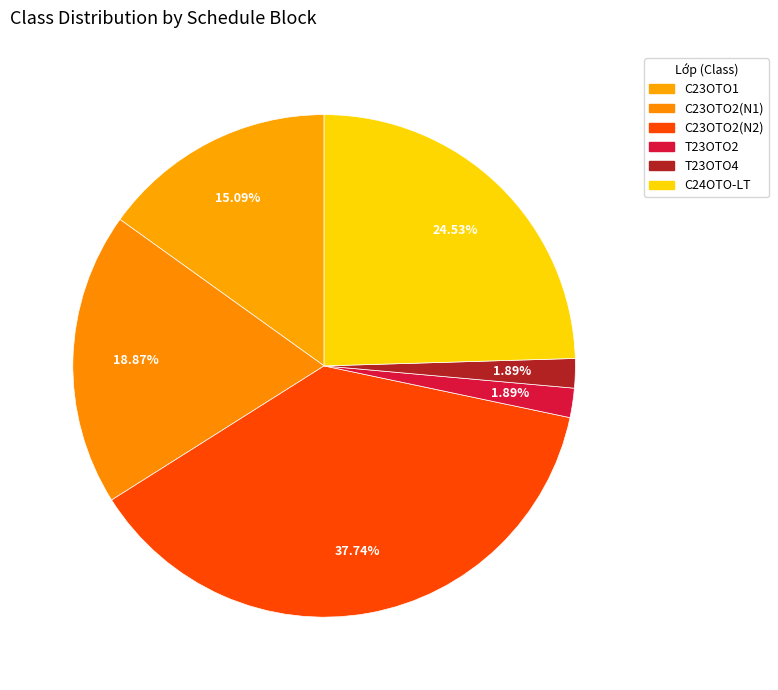

To the nearest percent, what portion does C24OTO-LT represent?

25%